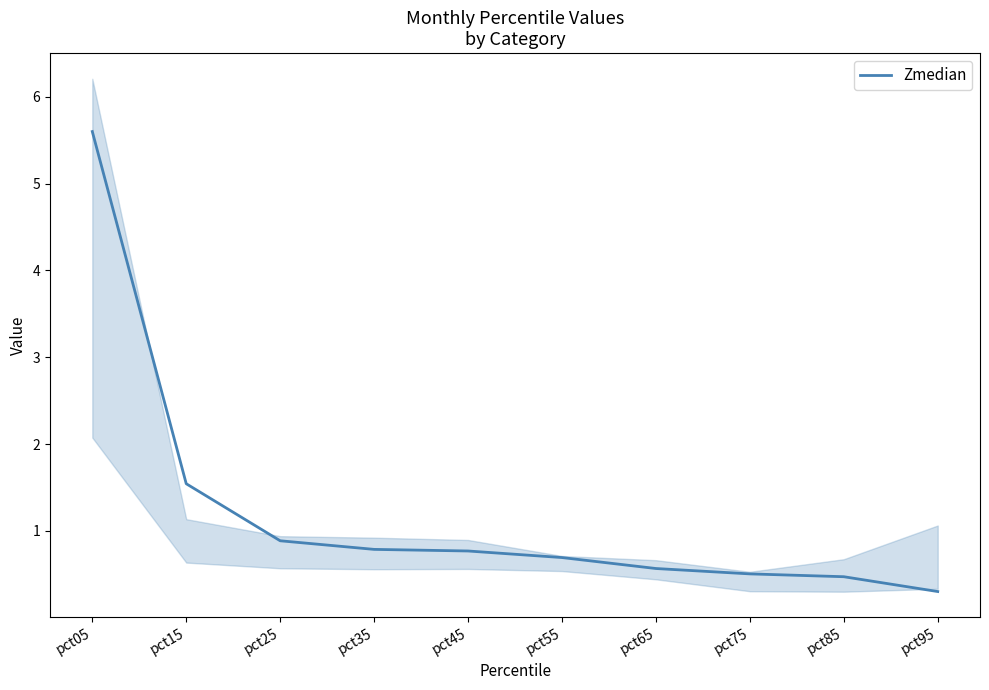

Rank the categories by value from lowest to highest.

pct95, pct85, pct75, pct65, pct55, pct45, pct35, pct25, pct15, pct05